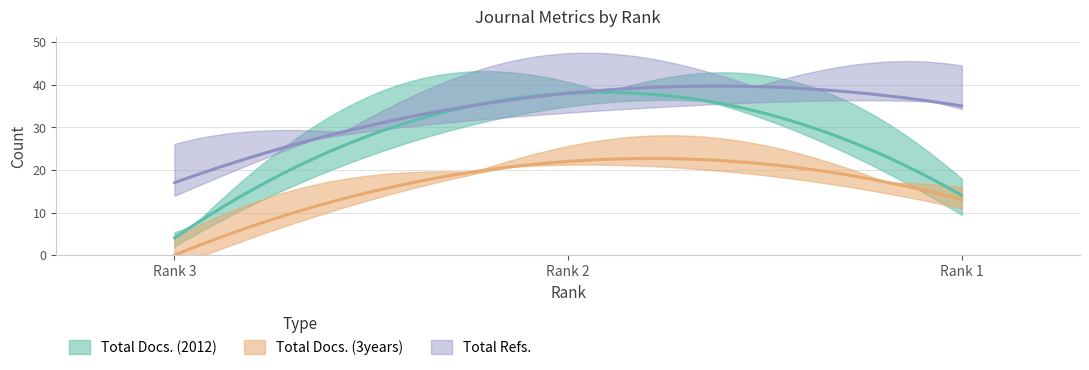

At Rank 2, list the series in order from largest to smallest.

Total Docs. (2012), Total Refs., Total Docs. (3years)